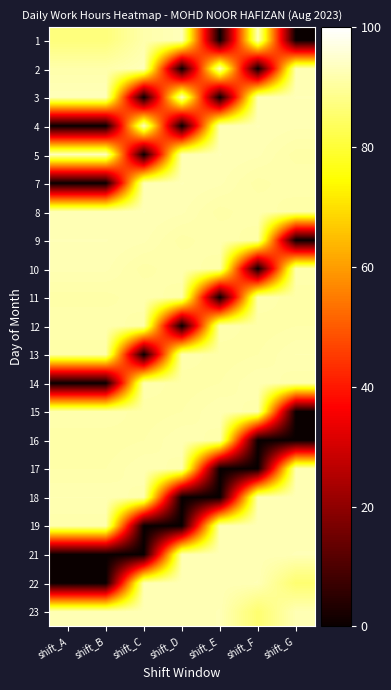

Reading left to right, transcribe all the data shown in this chart.

1: shift_A=8.7	shift_B=8.7	shift_C=9.2	shift_D=9.3	shift_E=0.0	shift_F=9.3	shift_G=0.0
2: shift_A=9.2	shift_B=9.2	shift_C=9.3	shift_D=0.0	shift_E=9.3	shift_F=0.0	shift_G=9.2
3: shift_A=9.3	shift_B=9.3	shift_C=0.0	shift_D=9.3	shift_E=0.0	shift_F=9.2	shift_G=9.3
4: shift_A=0.0	shift_B=0.0	shift_C=9.3	shift_D=0.0	shift_E=9.2	shift_F=9.3	shift_G=9.2
5: shift_A=9.3	shift_B=9.3	shift_C=0.0	shift_D=9.2	shift_E=9.3	shift_F=9.2	shift_G=9.1
7: shift_A=0.0	shift_B=0.0	shift_C=9.2	shift_D=9.3	shift_E=9.2	shift_F=9.1	shift_G=9.2
8: shift_A=9.2	shift_B=9.2	shift_C=9.3	shift_D=9.2	shift_E=9.1	shift_F=9.2	shift_G=9.1
9: shift_A=9.3	shift_B=9.3	shift_C=9.2	shift_D=9.1	shift_E=9.2	shift_F=9.1	shift_G=0.0
10: shift_A=9.2	shift_B=9.2	shift_C=9.1	shift_D=9.2	shift_E=9.1	shift_F=0.0	shift_G=9.2
11: shift_A=9.1	shift_B=9.1	shift_C=9.2	shift_D=9.1	shift_E=0.0	shift_F=9.2	shift_G=9.1
12: shift_A=9.2	shift_B=9.2	shift_C=9.1	shift_D=0.0	shift_E=9.2	shift_F=9.1	shift_G=9.1
13: shift_A=9.1	shift_B=9.1	shift_C=0.0	shift_D=9.2	shift_E=9.1	shift_F=9.1	shift_G=9.2
14: shift_A=0.0	shift_B=0.0	shift_C=9.2	shift_D=9.1	shift_E=9.1	shift_F=9.2	shift_G=9.2
15: shift_A=9.2	shift_B=9.2	shift_C=9.1	shift_D=9.1	shift_E=9.2	shift_F=9.2	shift_G=0.0
16: shift_A=9.1	shift_B=9.1	shift_C=9.1	shift_D=9.2	shift_E=9.2	shift_F=0.0	shift_G=0.0
17: shift_A=9.1	shift_B=9.1	shift_C=9.2	shift_D=9.2	shift_E=0.0	shift_F=0.0	shift_G=9.2
18: shift_A=9.2	shift_B=9.2	shift_C=9.2	shift_D=0.0	shift_E=0.0	shift_F=9.2	shift_G=9.2
19: shift_A=9.2	shift_B=9.2	shift_C=0.0	shift_D=0.0	shift_E=9.2	shift_F=9.2	shift_G=9.2
21: shift_A=0.0	shift_B=0.0	shift_C=0.0	shift_D=9.2	shift_E=9.2	shift_F=9.2	shift_G=9.3
22: shift_A=0.0	shift_B=0.0	shift_C=9.2	shift_D=9.2	shift_E=9.2	shift_F=9.3	shift_G=8.6
23: shift_A=9.2	shift_B=9.2	shift_C=9.2	shift_D=9.2	shift_E=9.3	shift_F=8.6	shift_G=9.2